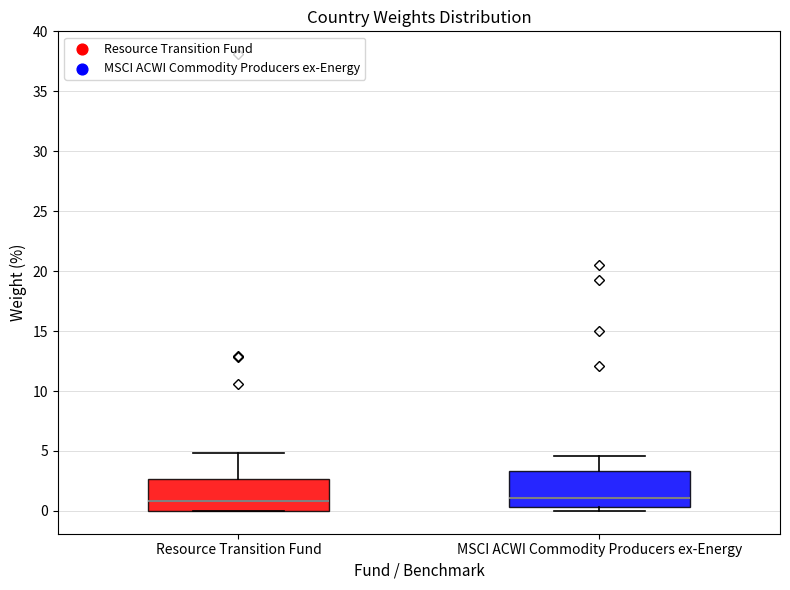

Reading left to right, transcribe this box plot: for each box, give where its median line is, the range the box spans, and where its two whiskers end, as read against the y-axis. The values are not printed on the chart, so give them approximately, as read against the axis.

Resource Transition Fund: median 1.0, box 0.0 to 2.5, whiskers 0.0 to 5.0
MSCI ACWI Commodity Producers ex-Energy: median 1.0, box 0.5 to 3.5, whiskers 0.0 to 4.5